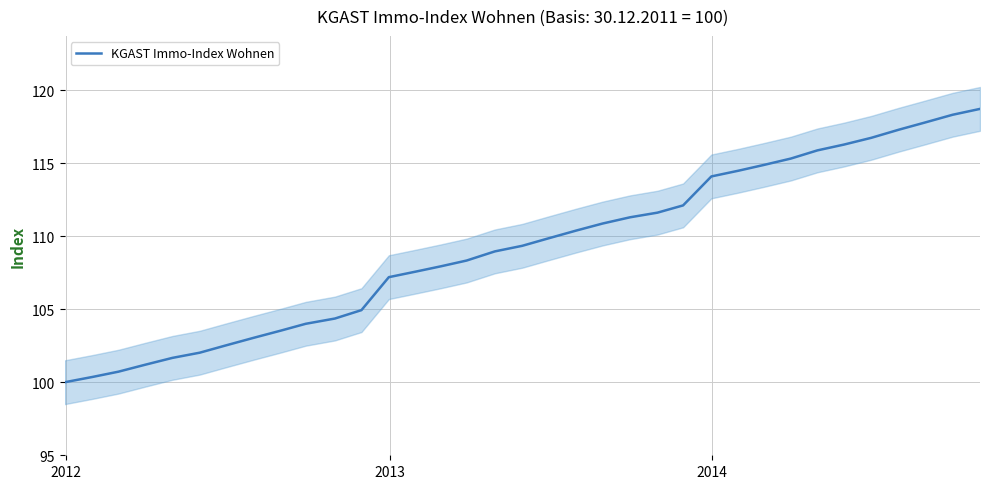

What is the lowest value of the KGAST Immo-Index Wohnen series?

100.0